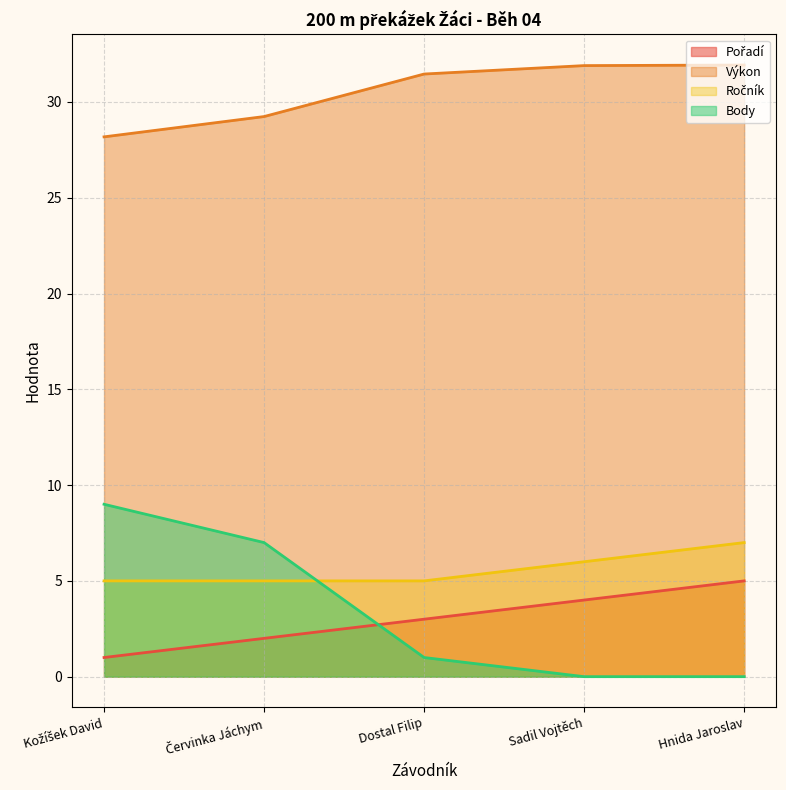

What is the lowest value of the Ročník series?

5.0